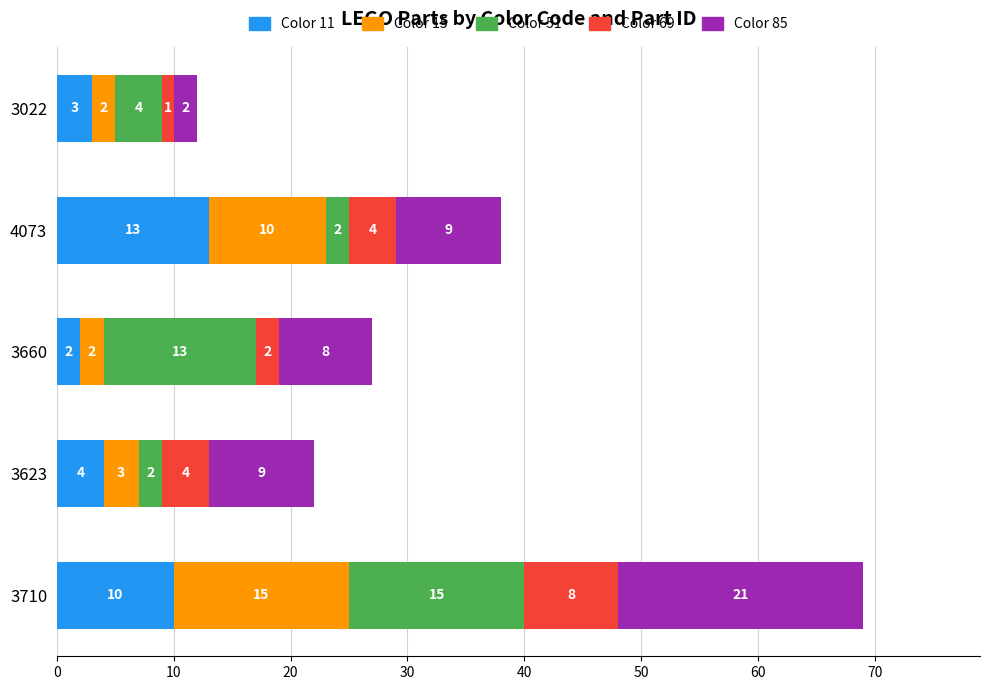

What is the difference between the Color 11 values at 4073 and 3710?

3